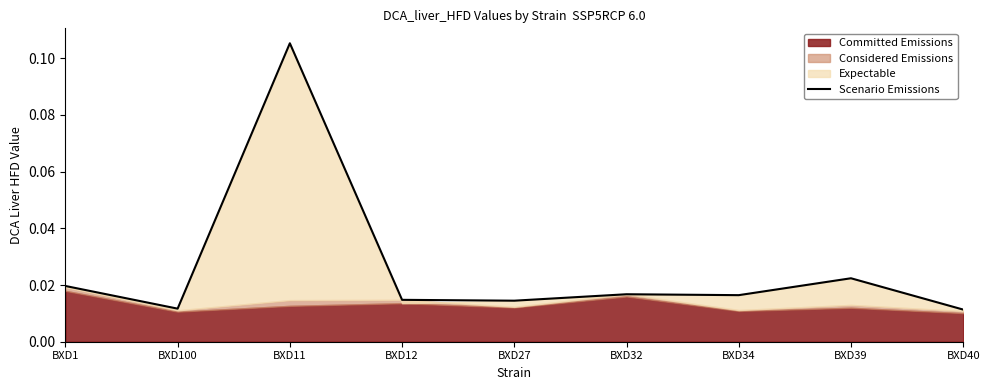

Count the number of categories in the chart.

9